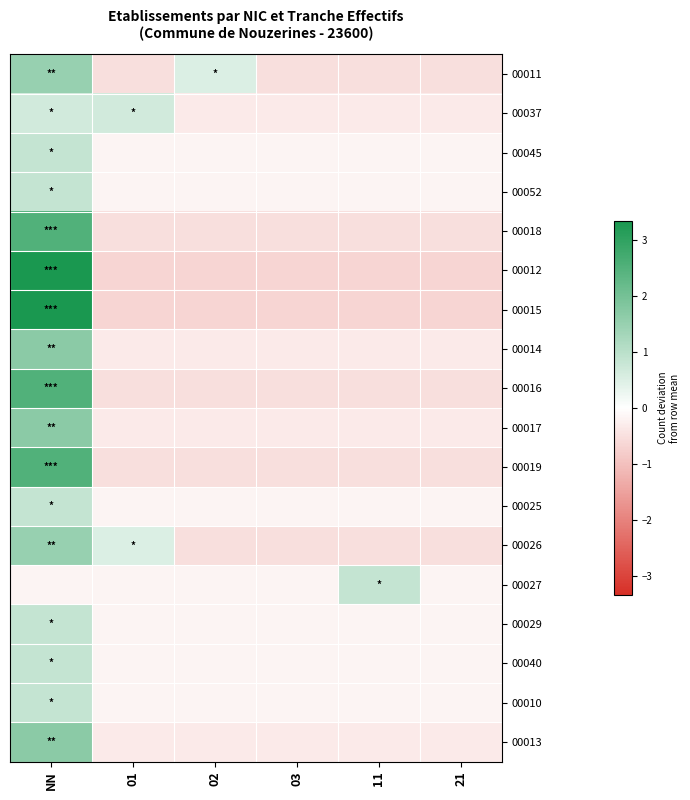

Reading left to right, list all the values displayed in this chart.

00011: NN=1.5	01=-0.5	02=0.5	03=-0.5	11=-0.5	21=-0.5
00037: NN=0.7	01=0.7	02=-0.3	03=-0.3	11=-0.3	21=-0.3
00045: NN=0.8	01=-0.2	02=-0.2	03=-0.2	11=-0.2	21=-0.2
00052: NN=0.8	01=-0.2	02=-0.2	03=-0.2	11=-0.2	21=-0.2
00018: NN=2.5	01=-0.5	02=-0.5	03=-0.5	11=-0.5	21=-0.5
00012: NN=3.3	01=-0.7	02=-0.7	03=-0.7	11=-0.7	21=-0.7
00015: NN=3.3	01=-0.7	02=-0.7	03=-0.7	11=-0.7	21=-0.7
00014: NN=1.7	01=-0.3	02=-0.3	03=-0.3	11=-0.3	21=-0.3
00016: NN=2.5	01=-0.5	02=-0.5	03=-0.5	11=-0.5	21=-0.5
00017: NN=1.7	01=-0.3	02=-0.3	03=-0.3	11=-0.3	21=-0.3
00019: NN=2.5	01=-0.5	02=-0.5	03=-0.5	11=-0.5	21=-0.5
00025: NN=0.8	01=-0.2	02=-0.2	03=-0.2	11=-0.2	21=-0.2
00026: NN=1.5	01=0.5	02=-0.5	03=-0.5	11=-0.5	21=-0.5
00027: NN=-0.2	01=-0.2	02=-0.2	03=-0.2	11=0.8	21=-0.2
00029: NN=0.8	01=-0.2	02=-0.2	03=-0.2	11=-0.2	21=-0.2
00040: NN=0.8	01=-0.2	02=-0.2	03=-0.2	11=-0.2	21=-0.2
00010: NN=0.8	01=-0.2	02=-0.2	03=-0.2	11=-0.2	21=-0.2
00013: NN=1.7	01=-0.3	02=-0.3	03=-0.3	11=-0.3	21=-0.3